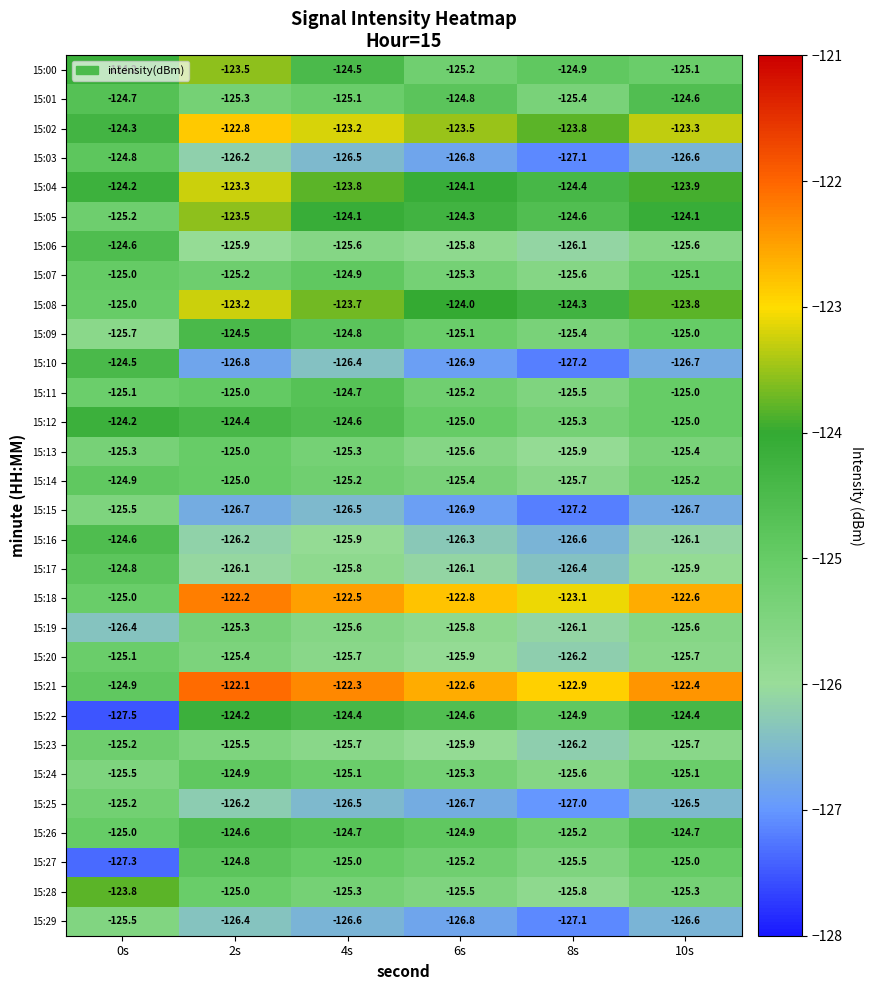

What is the difference between the second highest and second lowest values in the 15:08 series?

0.6